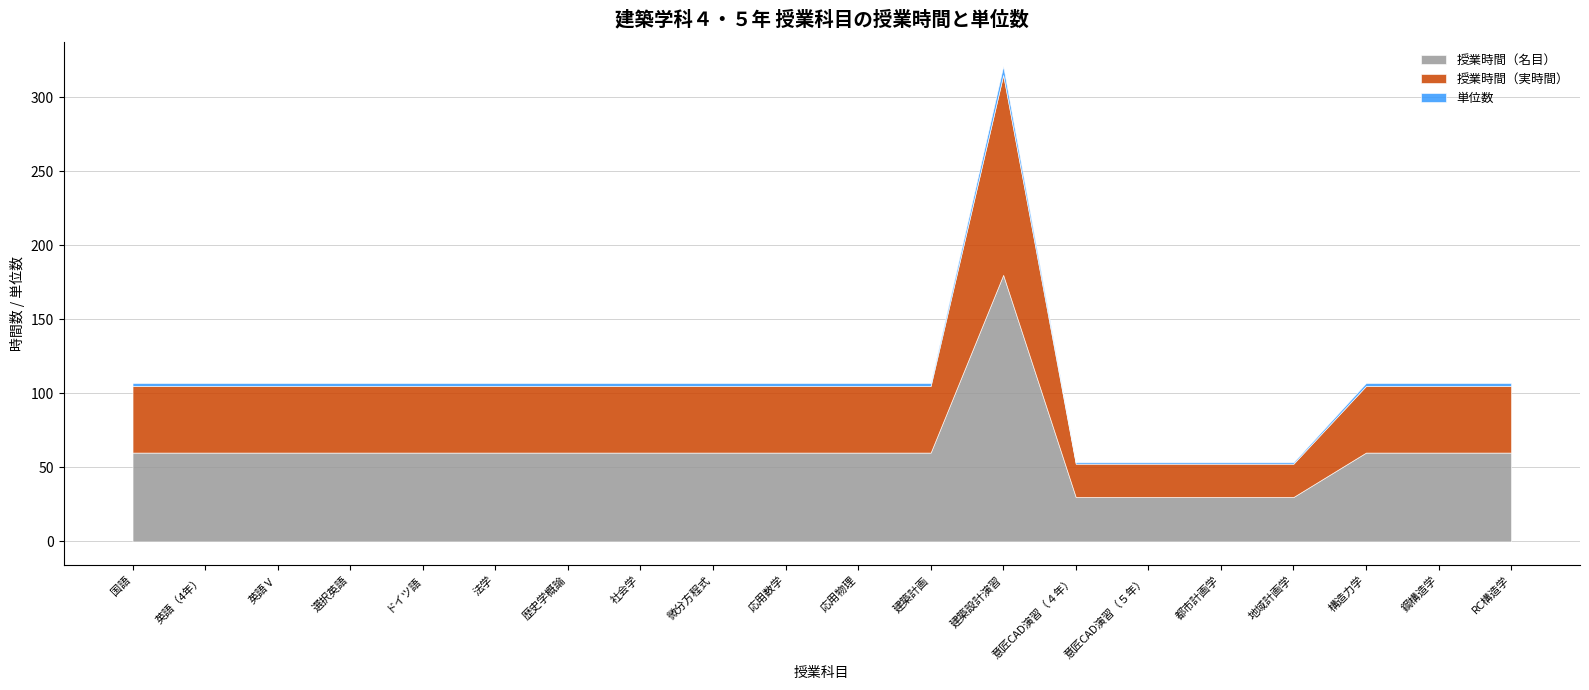

The value of 授業時間（実時間） at 鋼構造学 is 23.0. True or false?

False